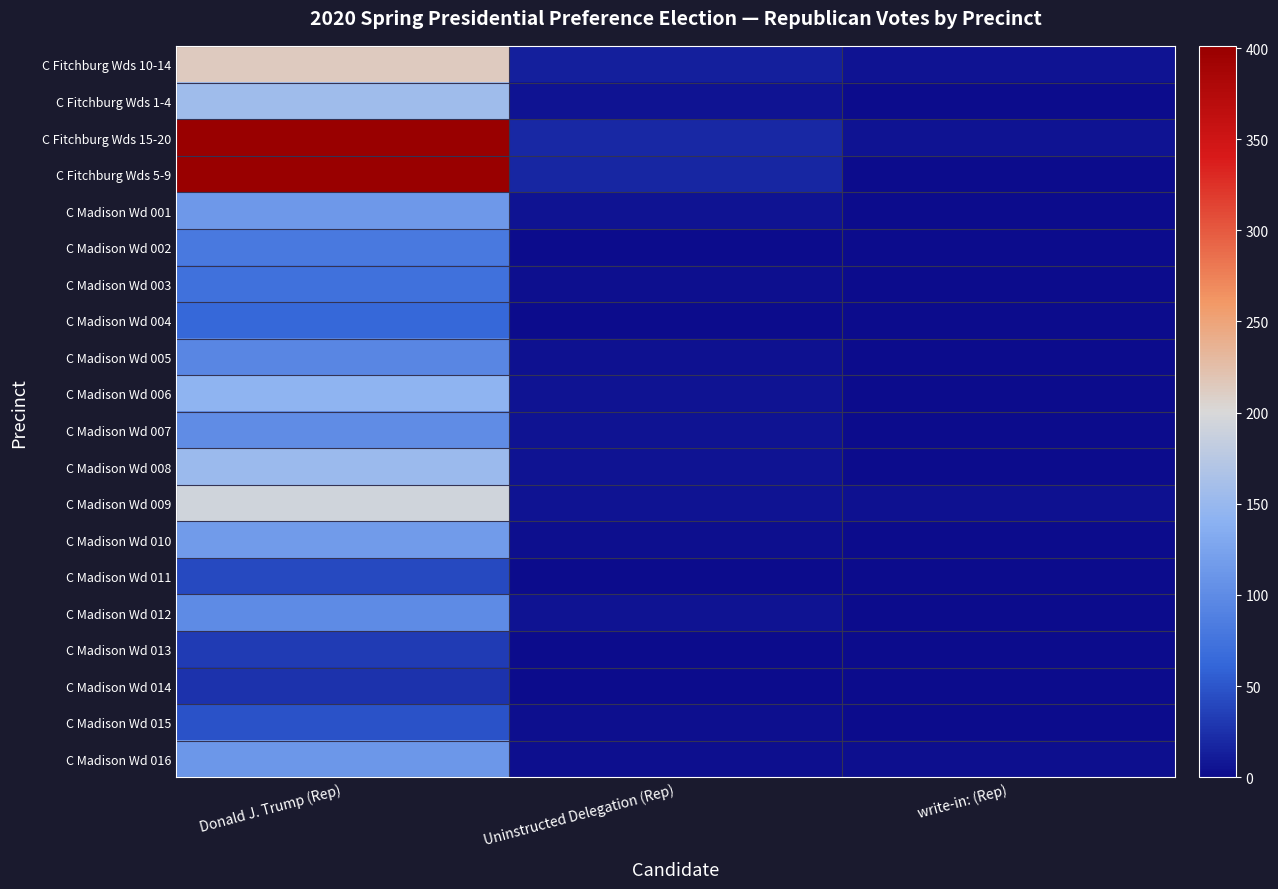

Which series changed the most between Donald J. Trump (Rep) and Uninstructed Delegation (Rep)?

C Fitchburg Wds 15-20